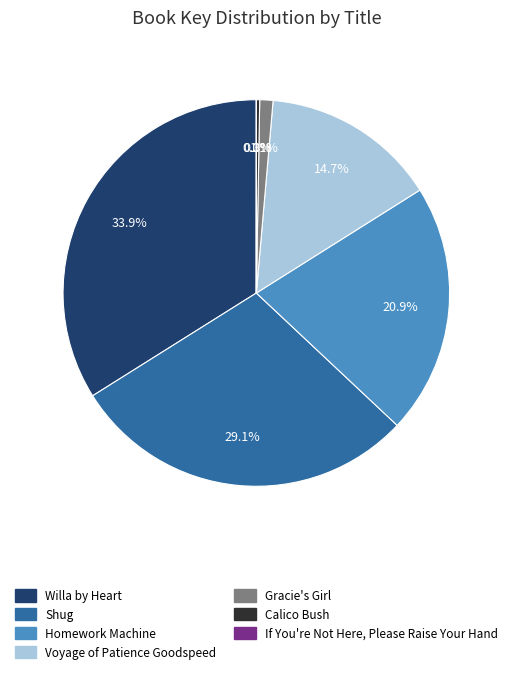

What is the largest slice in the pie chart?

Willa by Heart